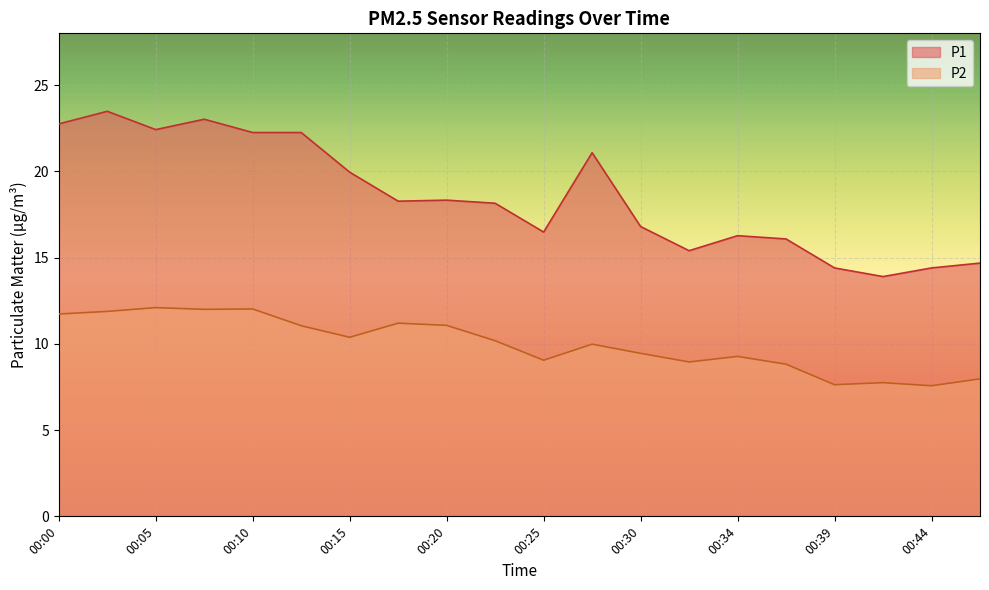

At which label does P2 reach its minimum?

00:44